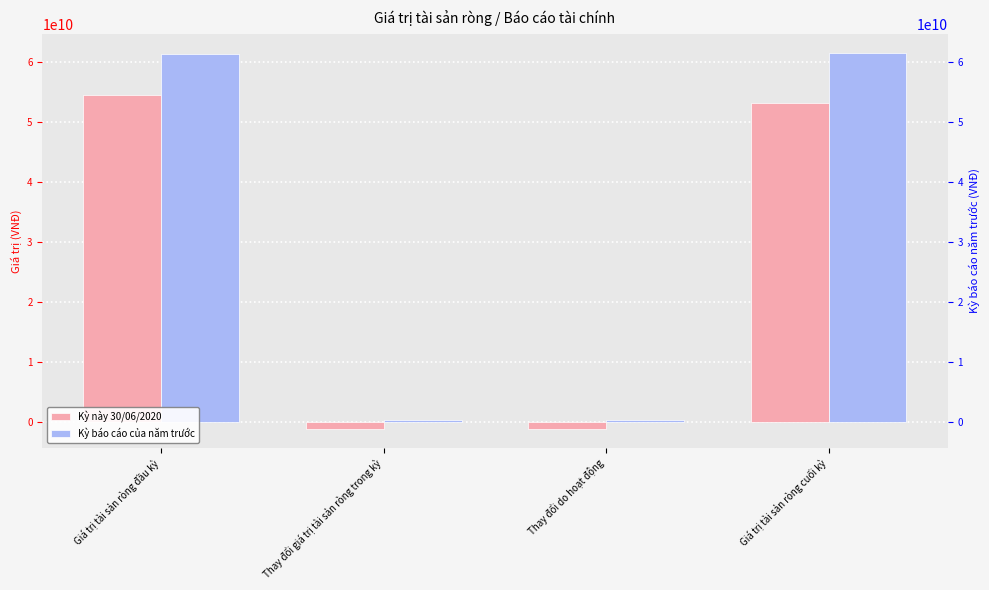

What is the sum of all Kỳ này 30/06/2020 values?

105131829941